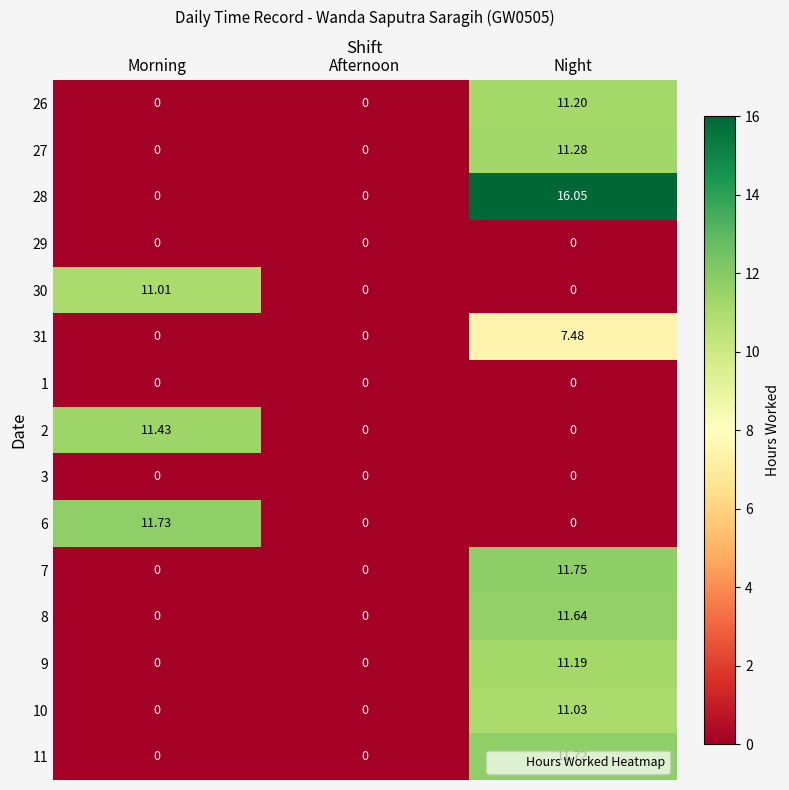

Which category has the highest value across all series?

Night